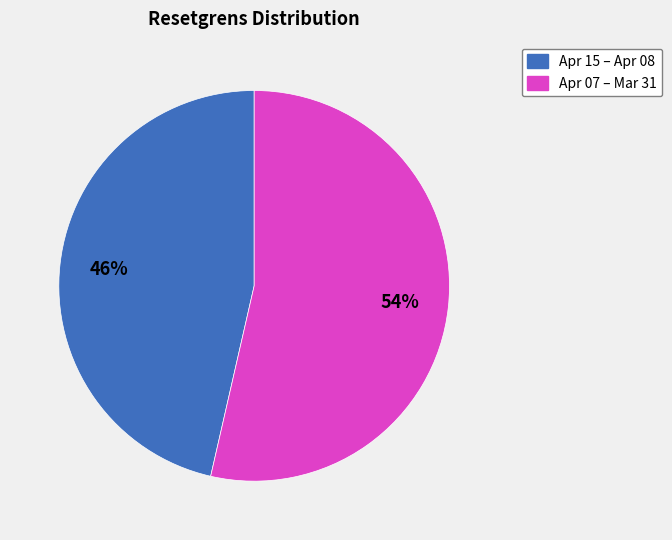

Does any single category account for the majority?

Yes